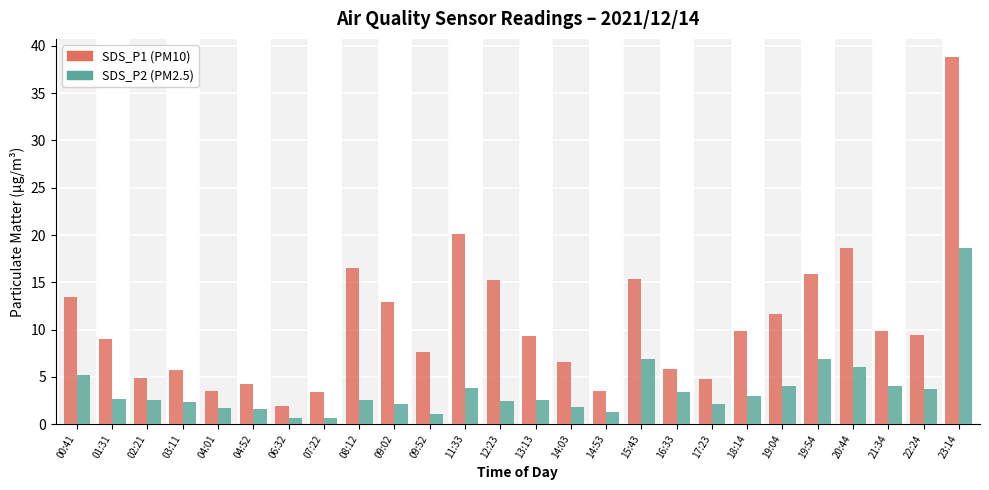

What is the total value across all series at 04:52?

5.9